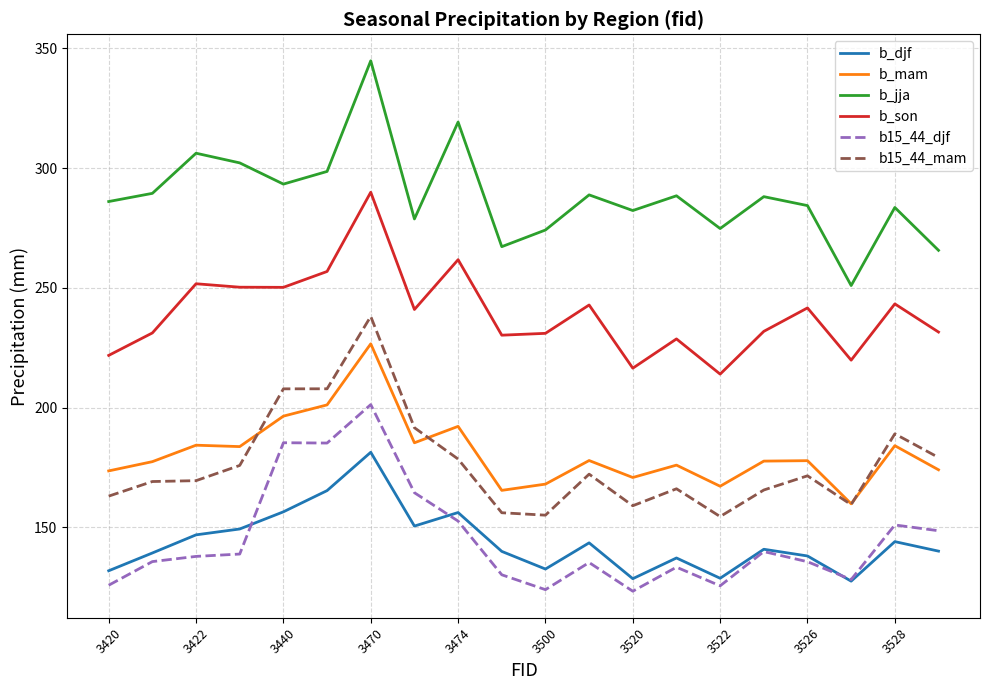

True or false: b_djf and b_son intersect in this chart.

False